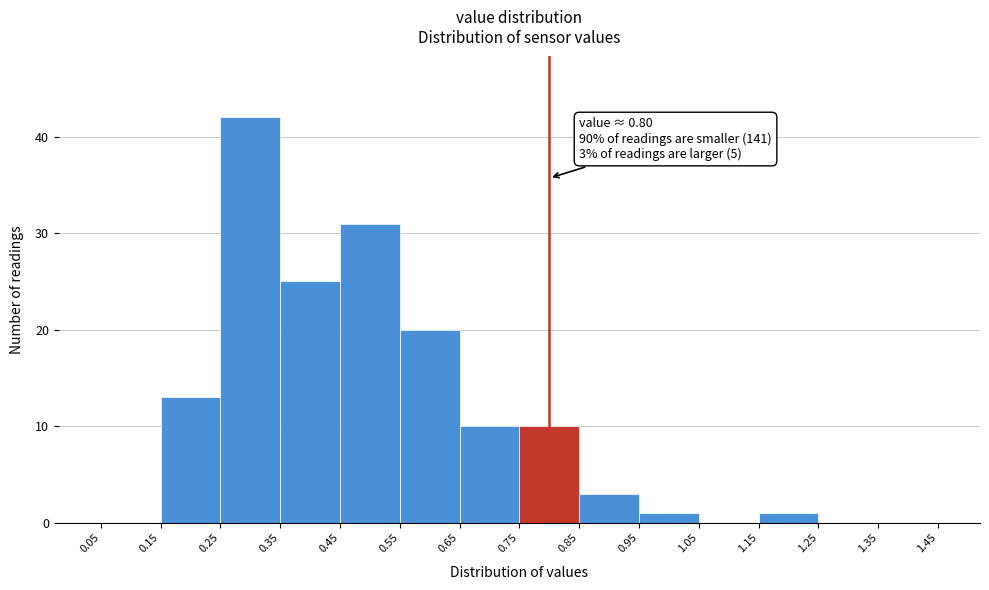

Which range on the x-axis has the tallest bar?

0.25 to 0.35